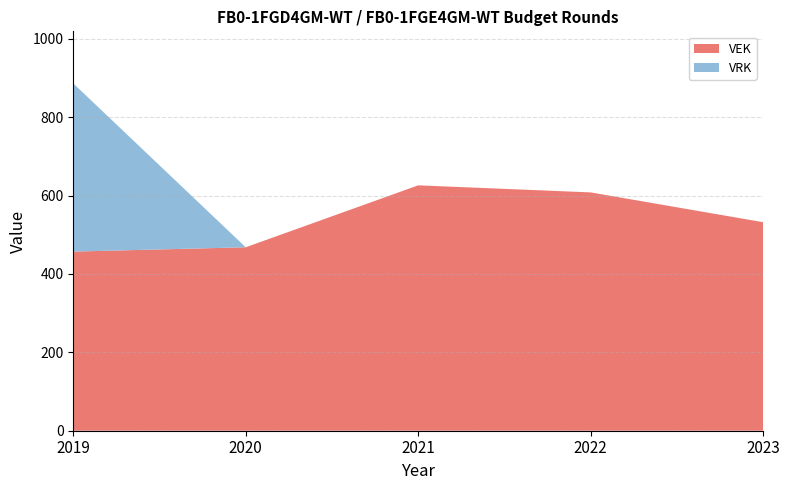

Reading left to right, what are all the values shown in this chart?

VEK: 2019=457	2020=468	2021=626	2022=608	2023=532
VRK: 2019=429	2020=0	2021=0	2022=0	2023=0